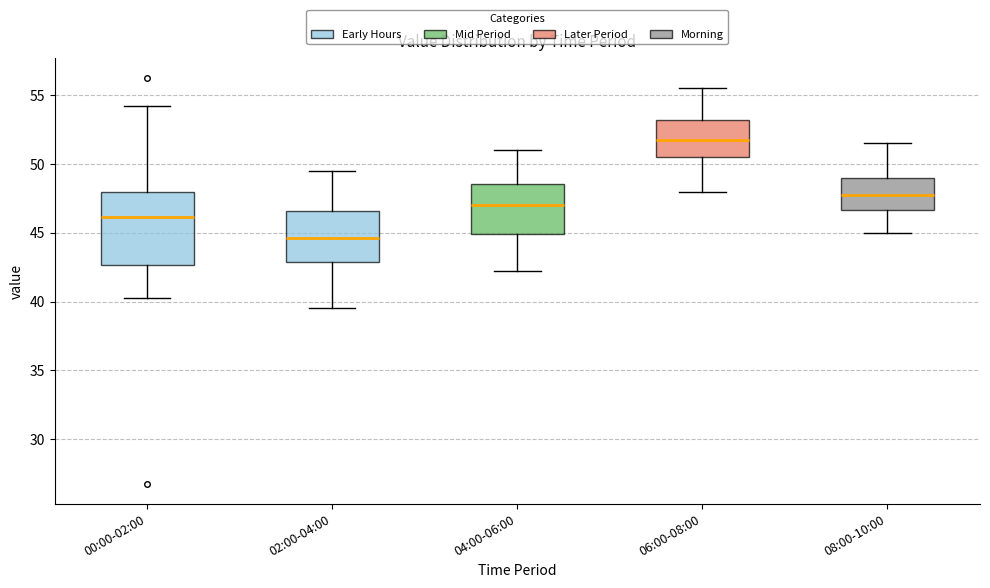

Where does the median line of the box for 02:00-04:00 sit on the y-axis? The values are not printed on the chart, so give them approximately, as read against the axis.

44.5